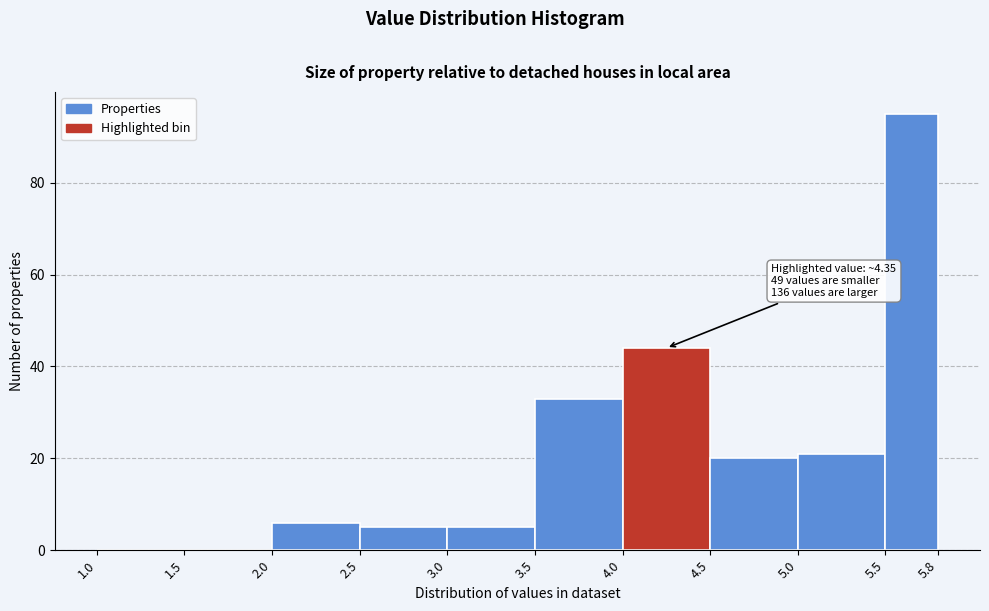

Which range on the x-axis has the tallest bar?

5.5 to 5.8